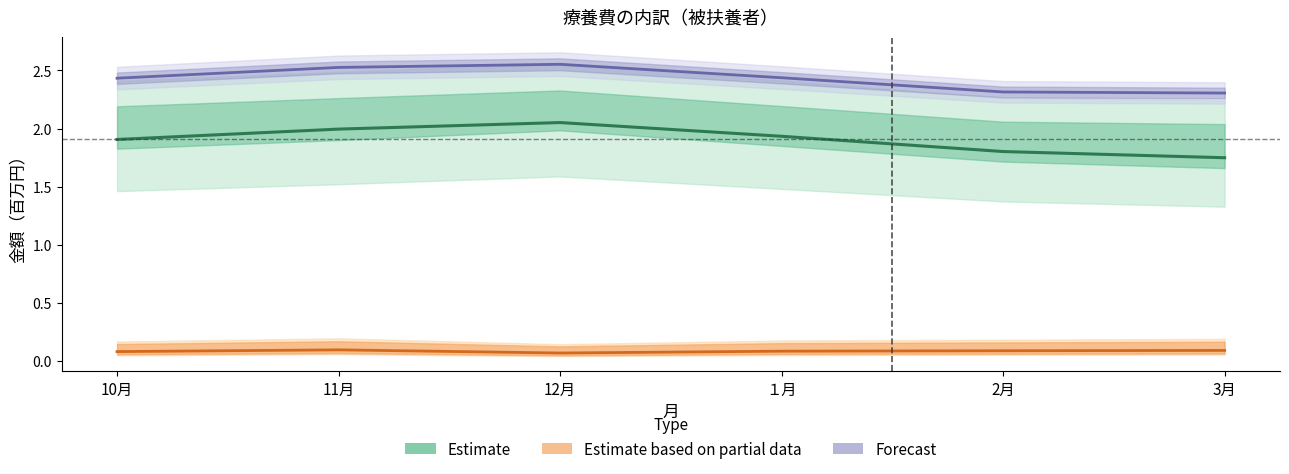

The value of Forecast at １月 is 3.4. True or false?

False